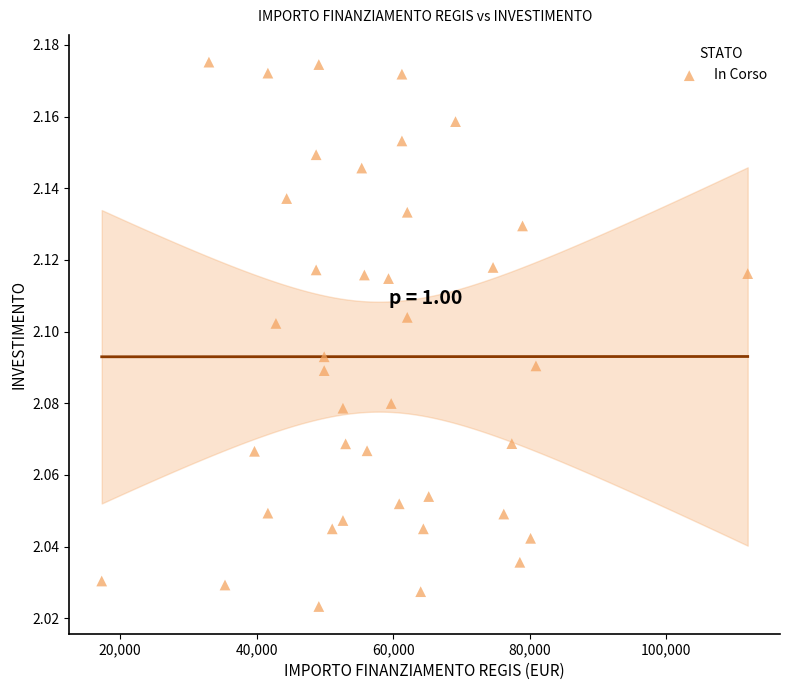

What is the range of X values (max minus min)?

94665.7